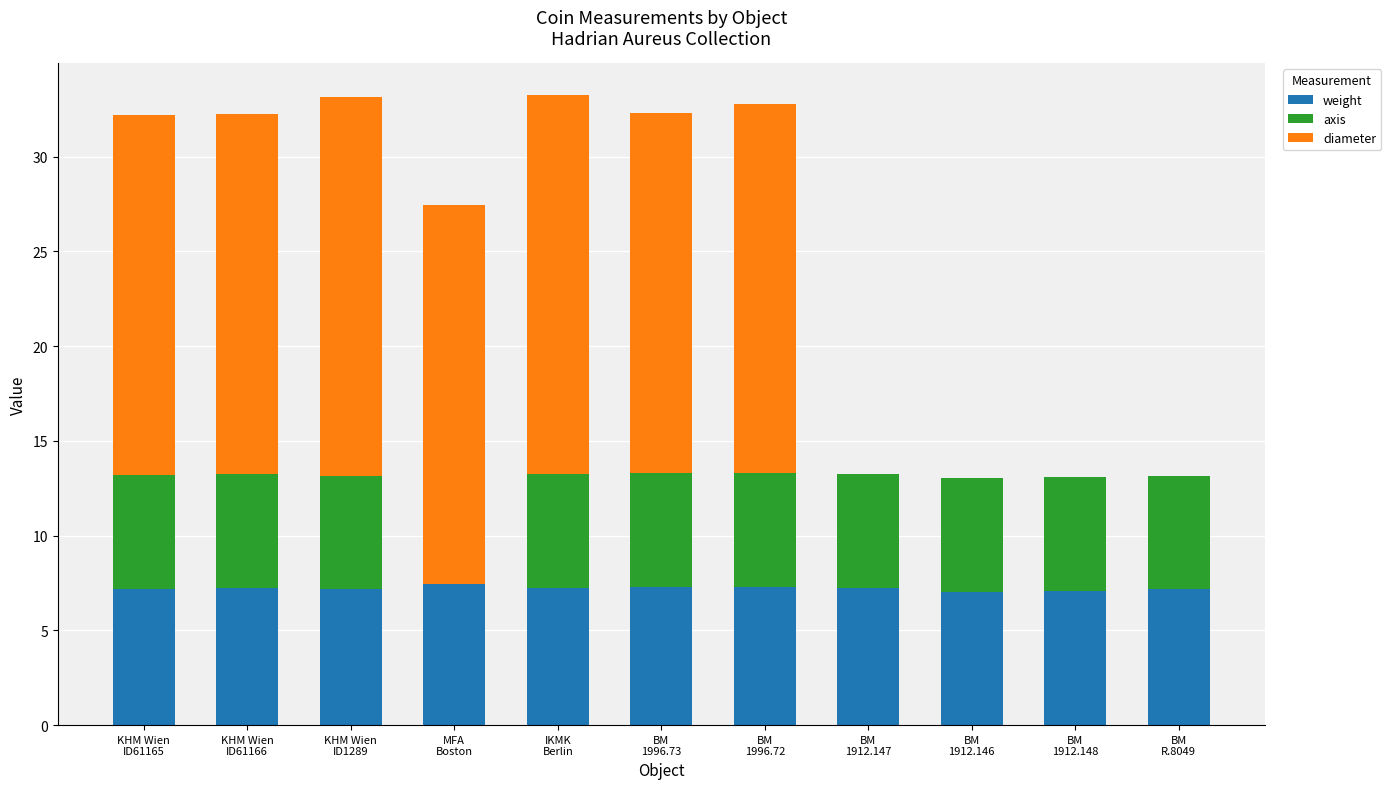

Are the bars horizontal?

No